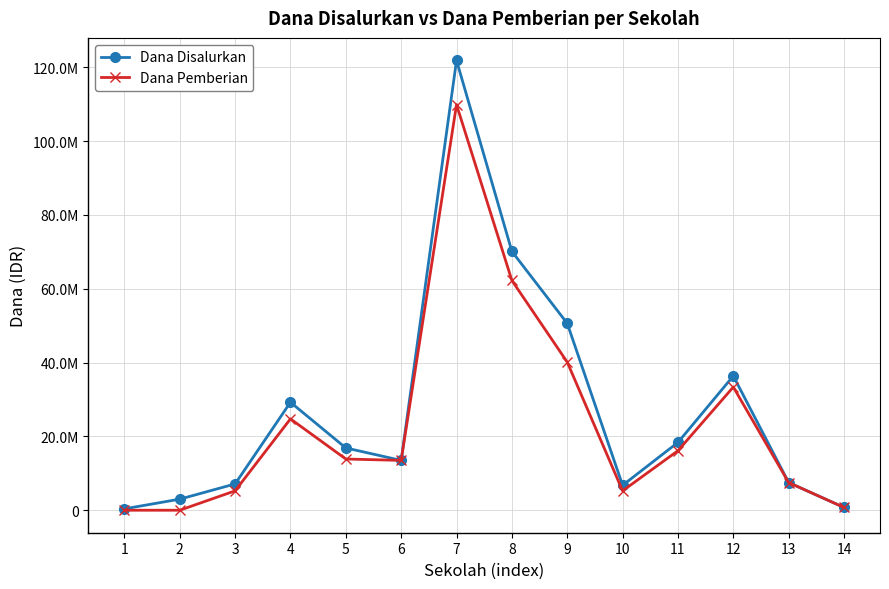

How many interior local peaks does the Dana Pemberian series have?

3